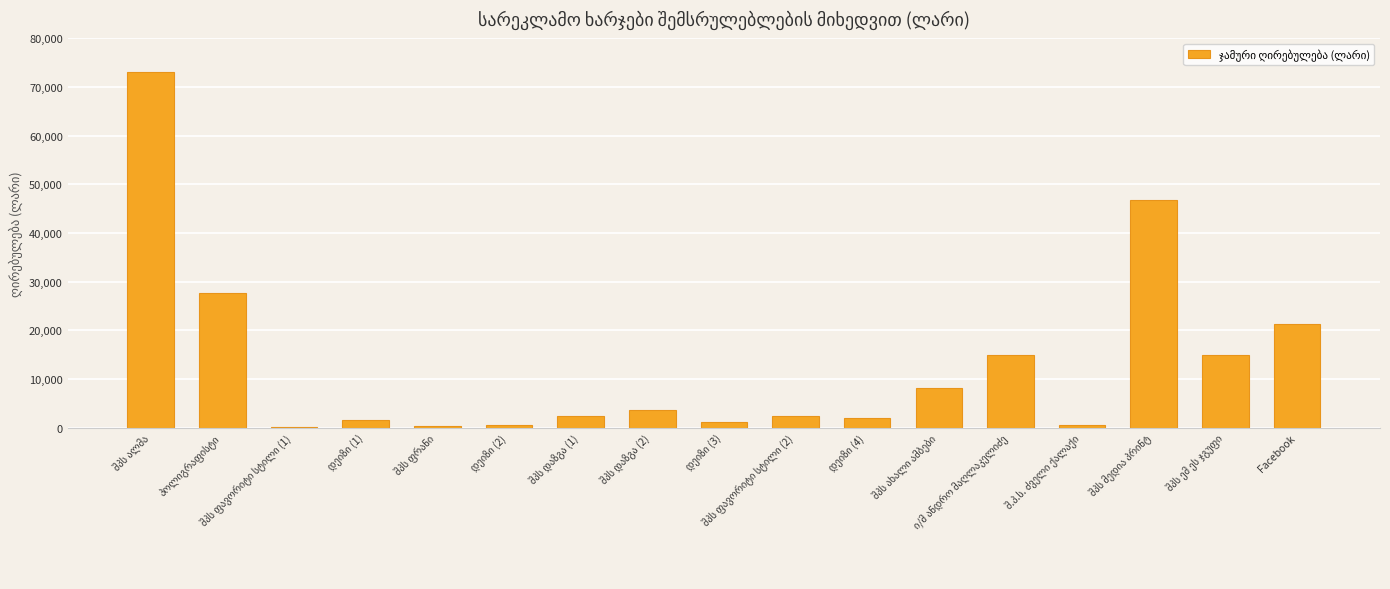

What is the sum of all values?

221483.8